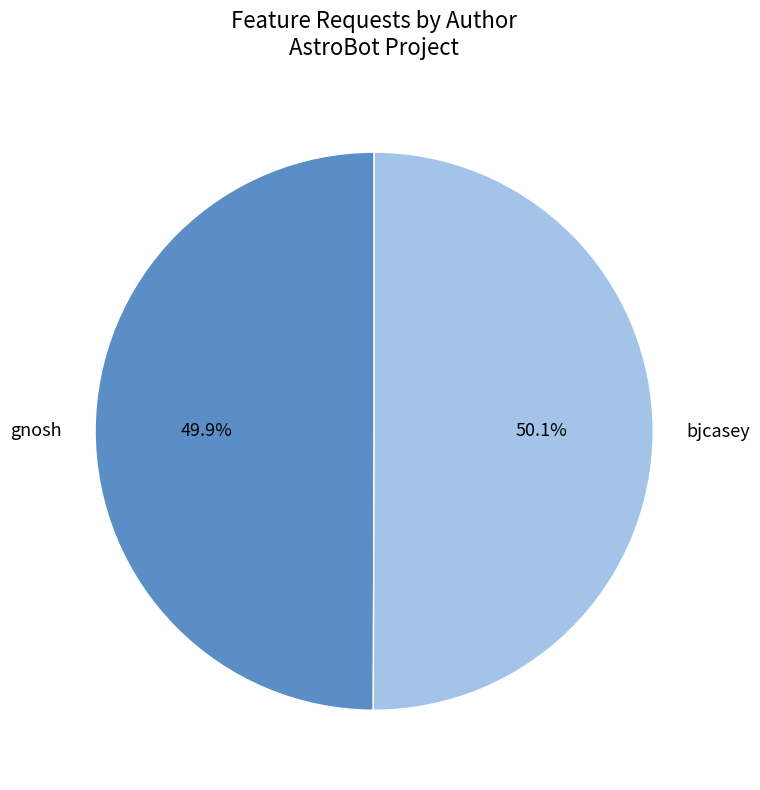

Does any single category account for the majority?

Yes